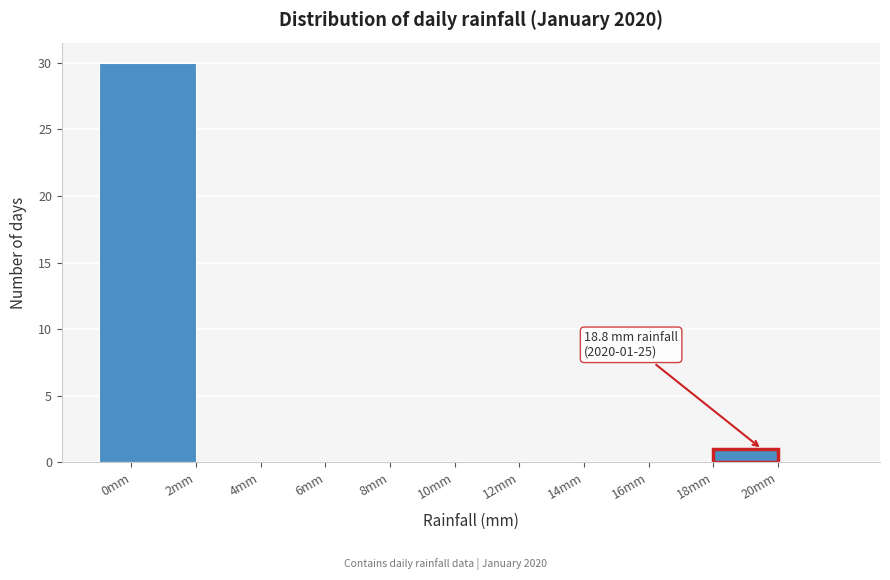

Which range on the x-axis has the tallest bar?

-1 to 2